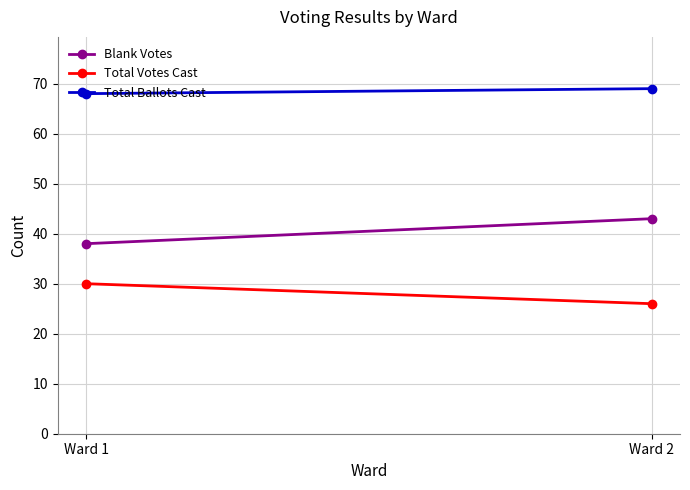

At which category is the sum across all series the highest?

Ward 2